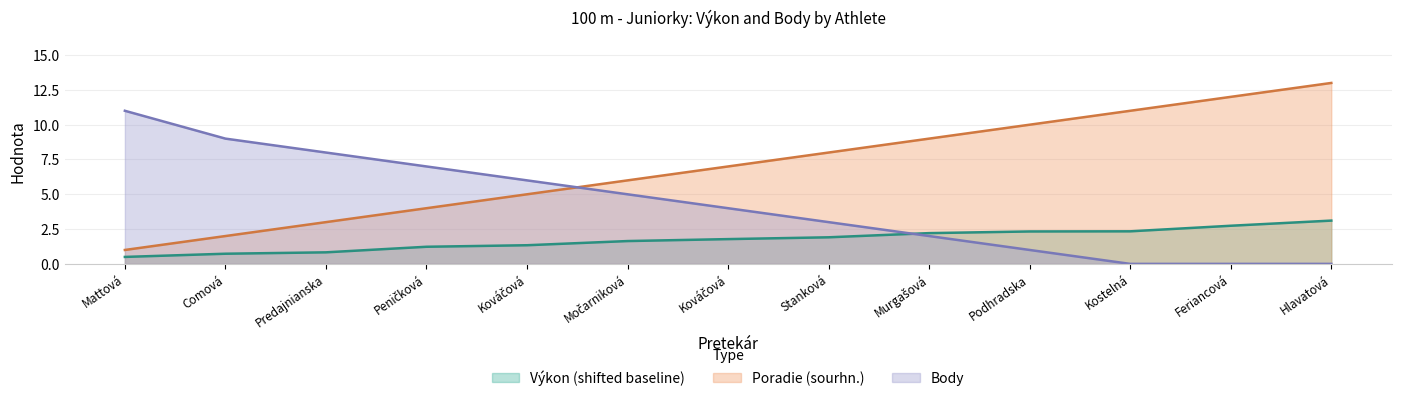

How many lines are shown in the chart?

3